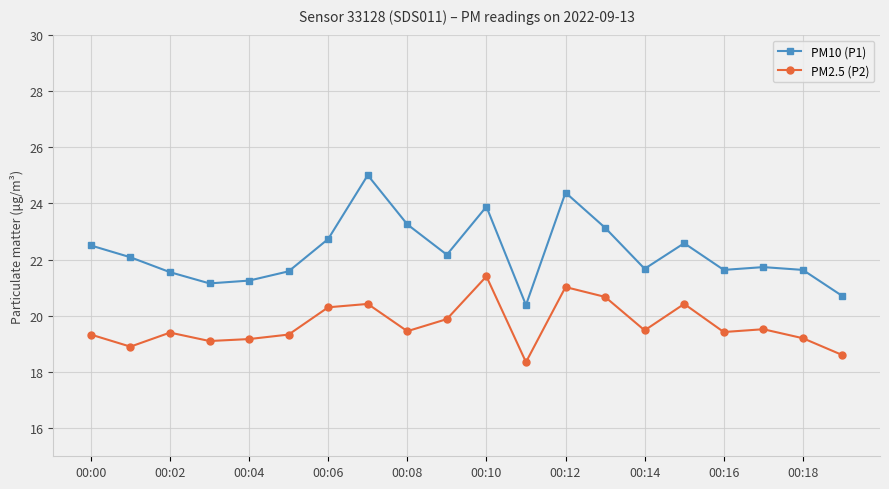

Does the chart display data point markers on the line(s)?

Yes